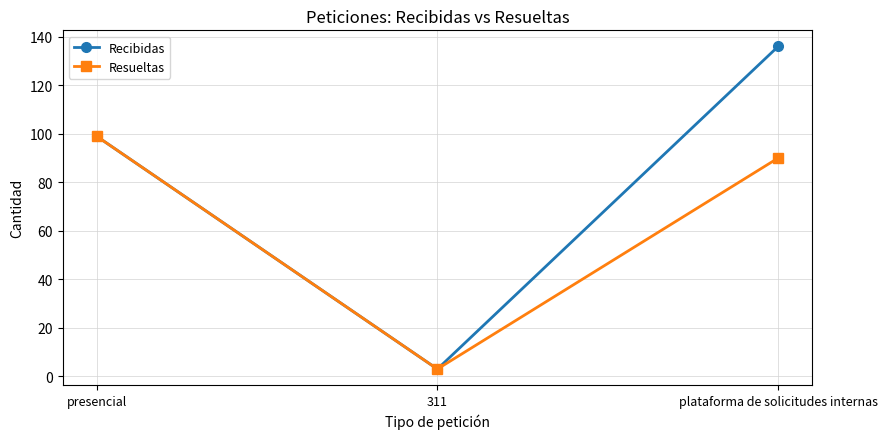

Which series changed the most between presencial and plataforma de solicitudes internas?

Recibidas